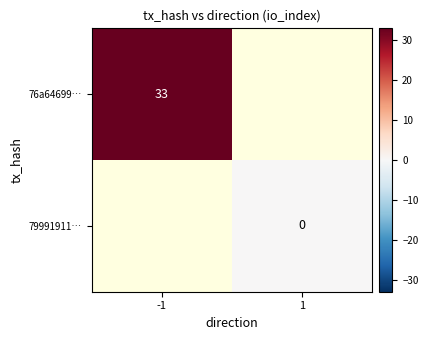

True or false: 76a64699… has a value of 14 at -1.

False